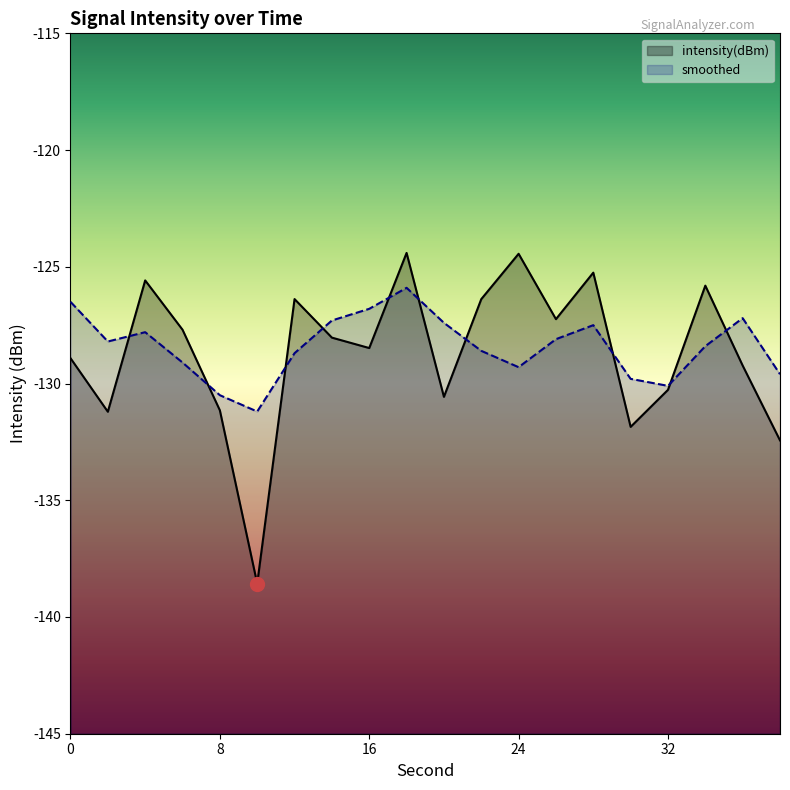

What is the sum of all intensity(dBm) values?

-2573.9